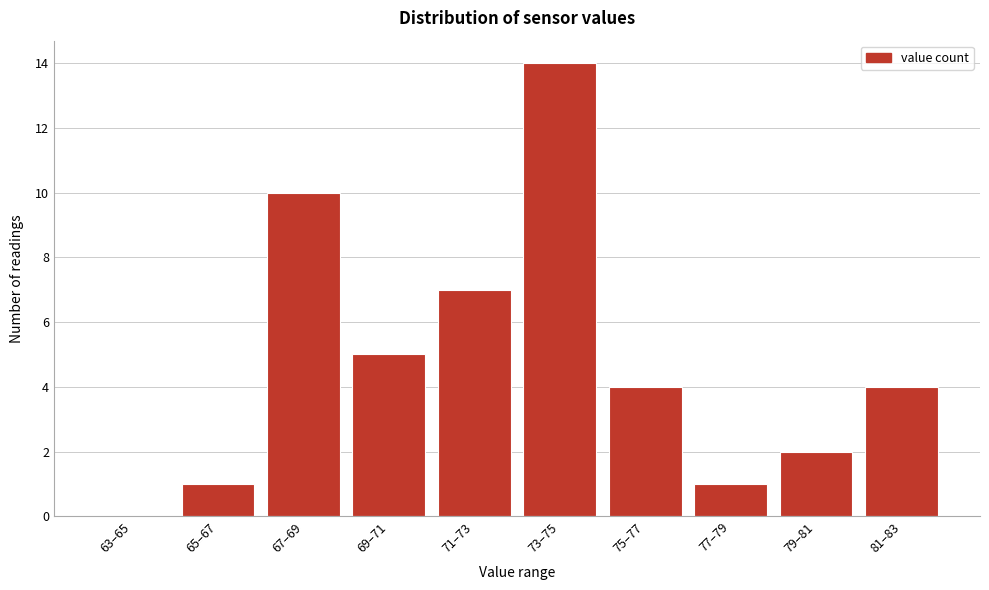

Reading left to right, transcribe all the data shown in this chart.

63–65=0	65–67=1	67–69=10	69–71=5	71–73=7	73–75=14	75–77=4	77–79=1	79–81=2	81–83=4